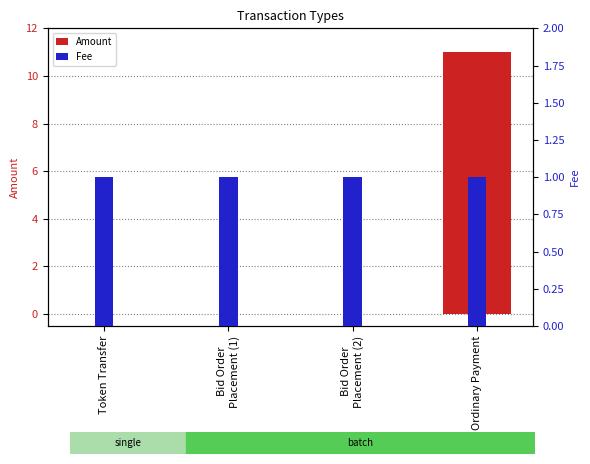

The Amount series shows 0 at Token Transfer. True or false?

True